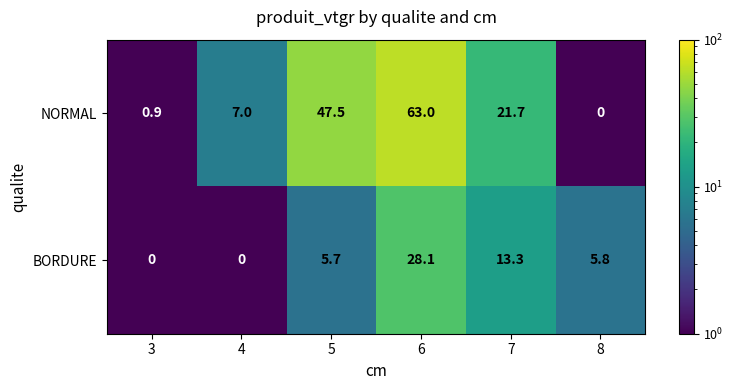

True or false: NORMAL has a value of 100.7 at 6.

False